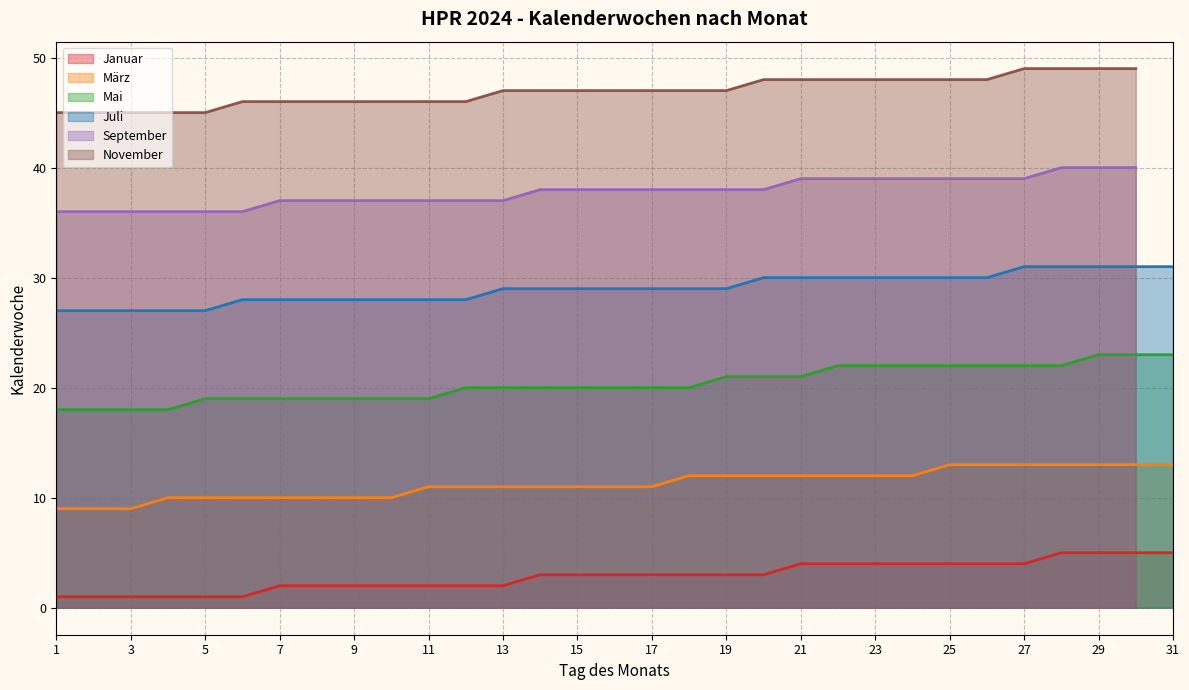

True or false: Mai and Januar cross at least once.

False